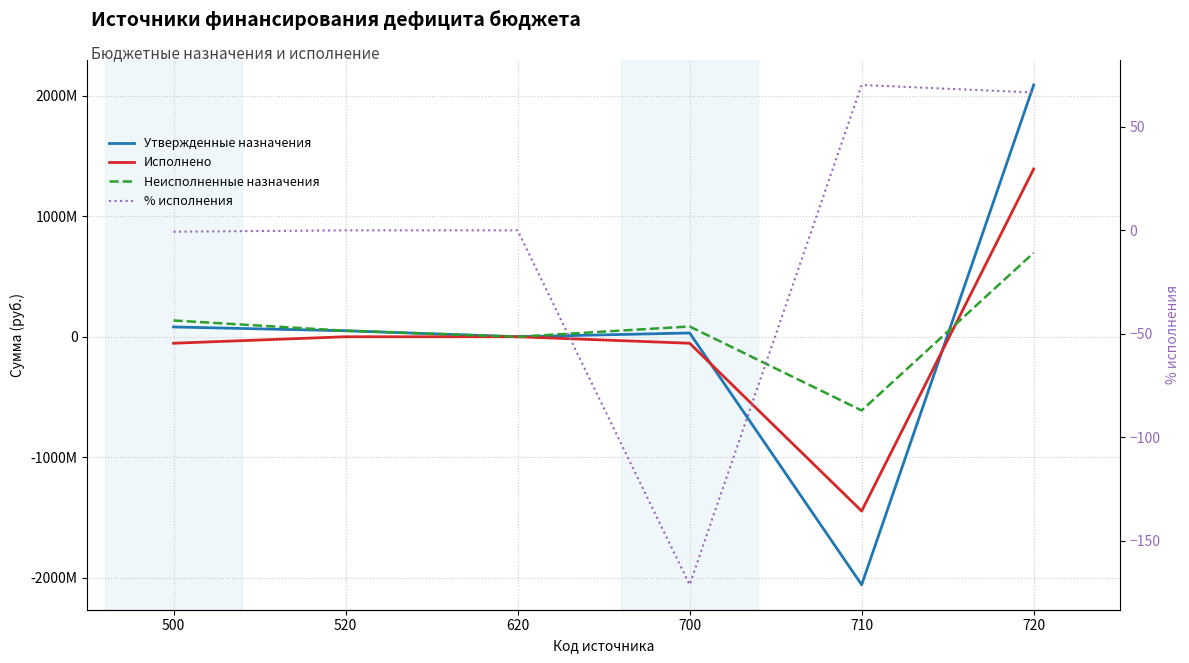

True or false: % исполнения and Неисполненные назначения cross at least once.

True